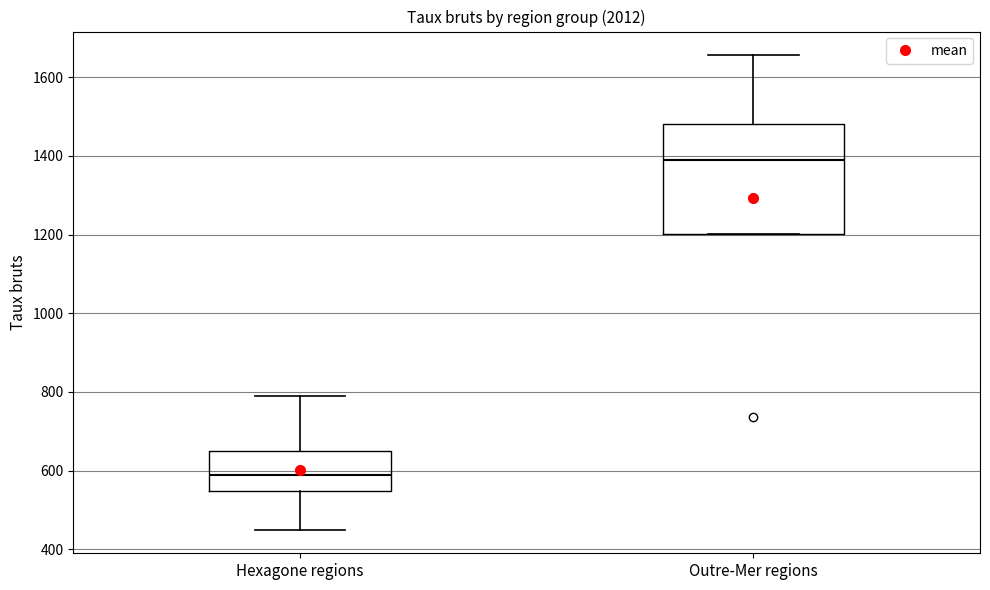

Reading left to right, transcribe this box plot: for each box, give where its median line is, the range the box spans, and where its two whiskers end, as read against the y-axis. The values are not printed on the chart, so give them approximately, as read against the axis.

Hexagone regions: median 580, box 540 to 640, whiskers 460 to 780
Outre-Mer regions: median 1400, box 1200 to 1480, whiskers 1200 to 1660